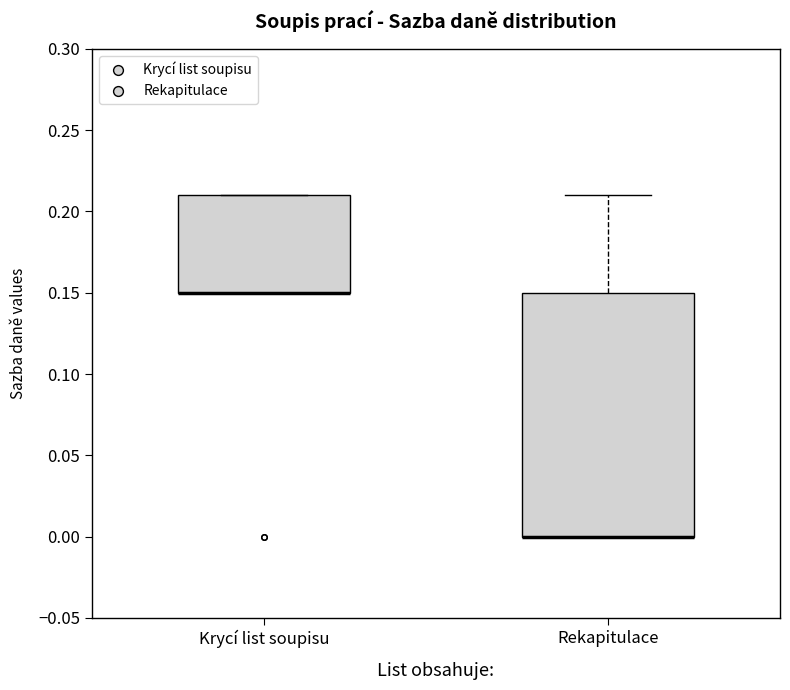

Reading left to right, read every box against the y-axis: the position of its median line, the range the box covers, and the ends of its whiskers. The values are not printed on the chart, so give them approximately, as read against the axis.

Krycí list soupisu: median 0.15 (drawn on the box's lower edge), box 0.15 to 0.21, whiskers 0.15 to 0.21
Rekapitulace: median 0.00 (drawn on the box's lower edge), box 0.00 to 0.15, whiskers 0.00 to 0.21